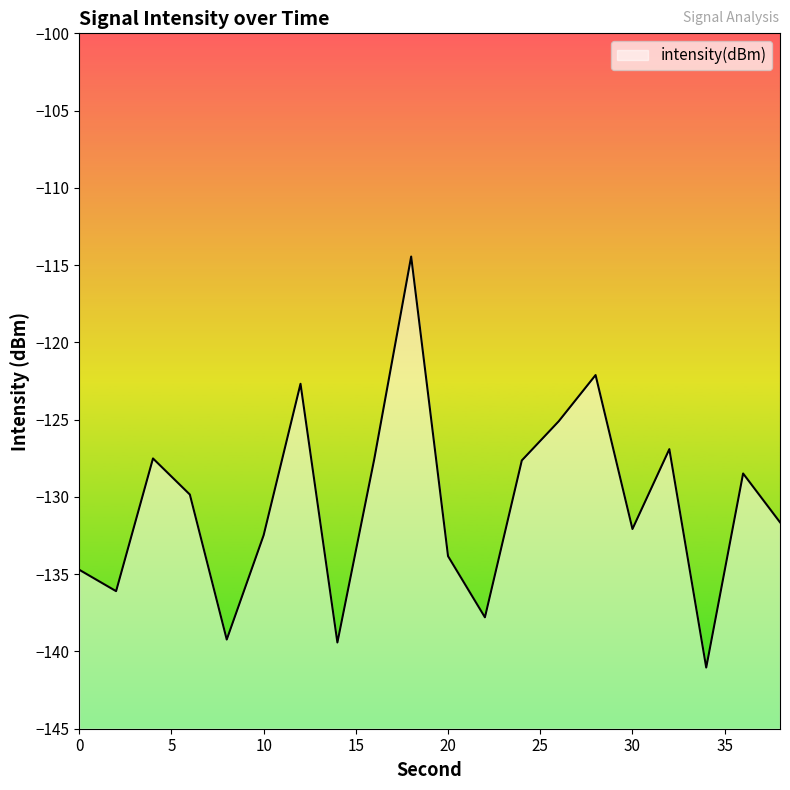

The chart shows a value of -141.0 at 34. True or false?

True